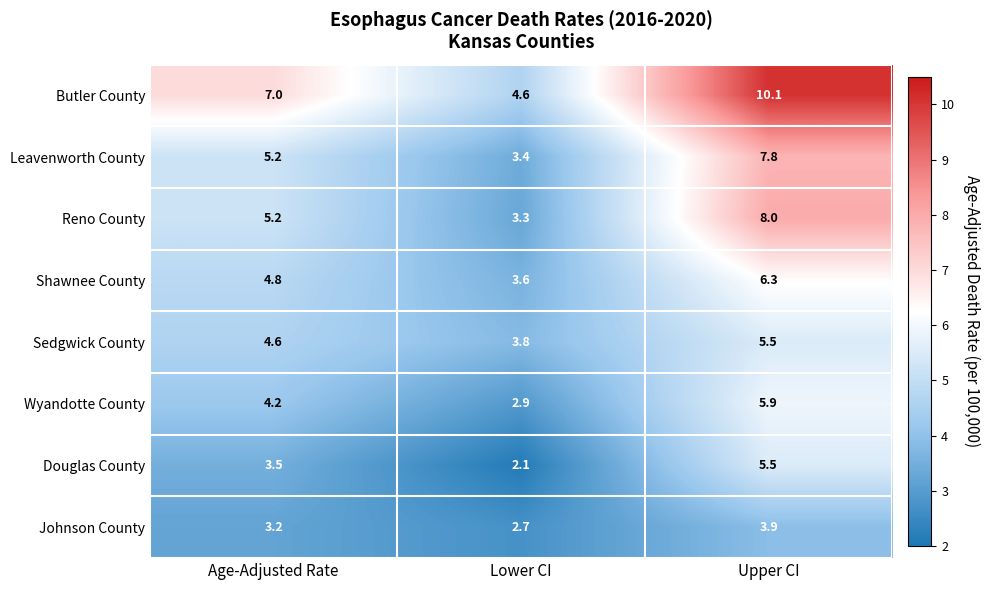

Where is Reno County nearest to the value 5?

Age-Adjusted Rate